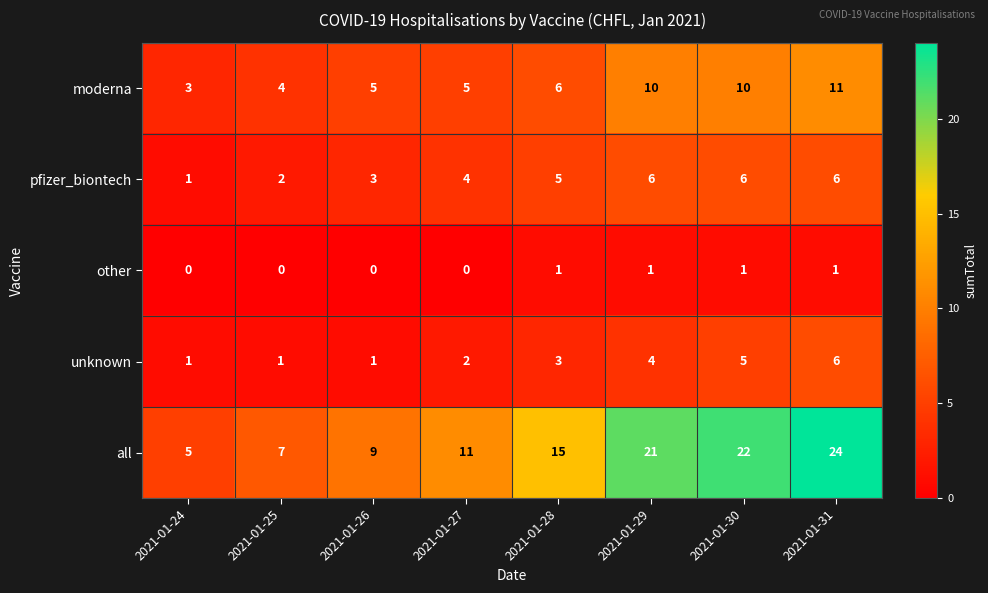

Rank the categories by all value from lowest to highest.

2021-01-24, 2021-01-25, 2021-01-26, 2021-01-27, 2021-01-28, 2021-01-29, 2021-01-30, 2021-01-31